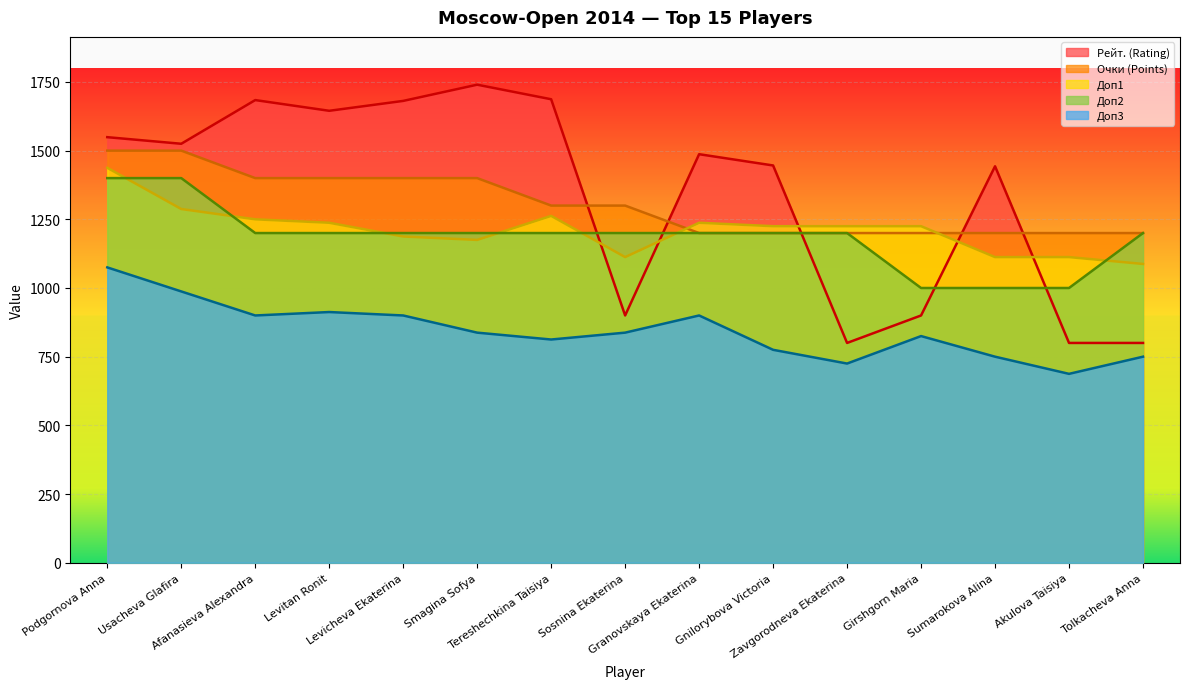

What is the total value across all series at Tereshechkina Taisiya?

6262.0